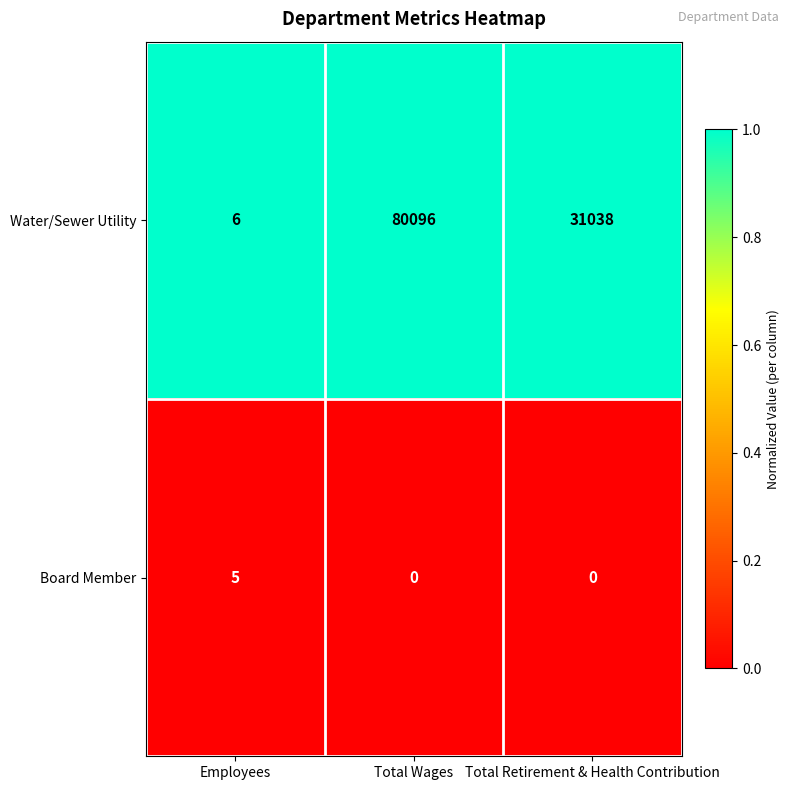

List the labels in order of Water/Sewer Utility value, largest first.

Total Wages, Total Retirement & Health Contribution, Employees